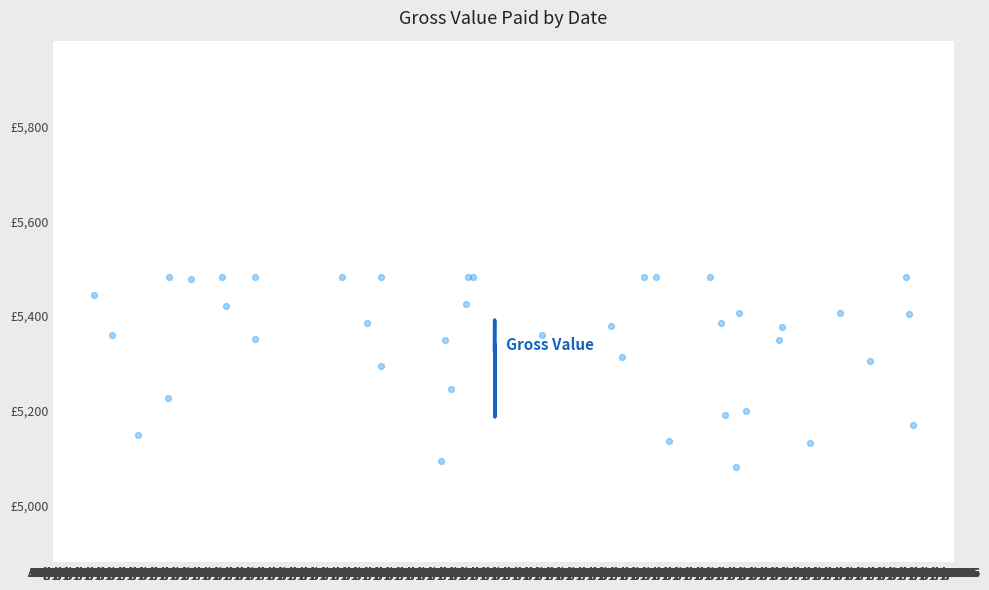

What is the ratio of the value at Jul 1982 to the value at Jul 1982?

1.0